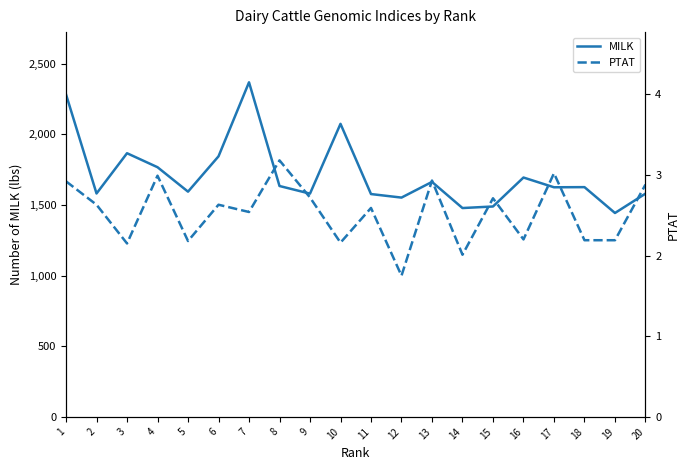

What is the sum of all MILK values?

34317